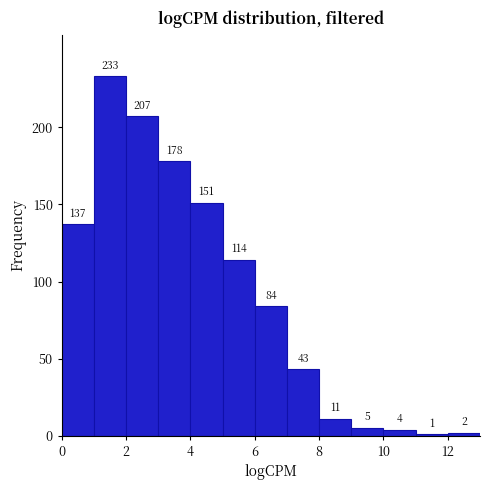

Reading left to right, list every bar in this chart as the range it spans on the x-axis followed by its height.

0 to 1: 137
1 to 2: 233
2 to 3: 207
3 to 4: 178
4 to 5: 151
5 to 6: 114
6 to 7: 84
7 to 8: 43
8 to 9: 11
9 to 10: 5
10 to 11: 4
11 to 12: 1
12 to 13: 2